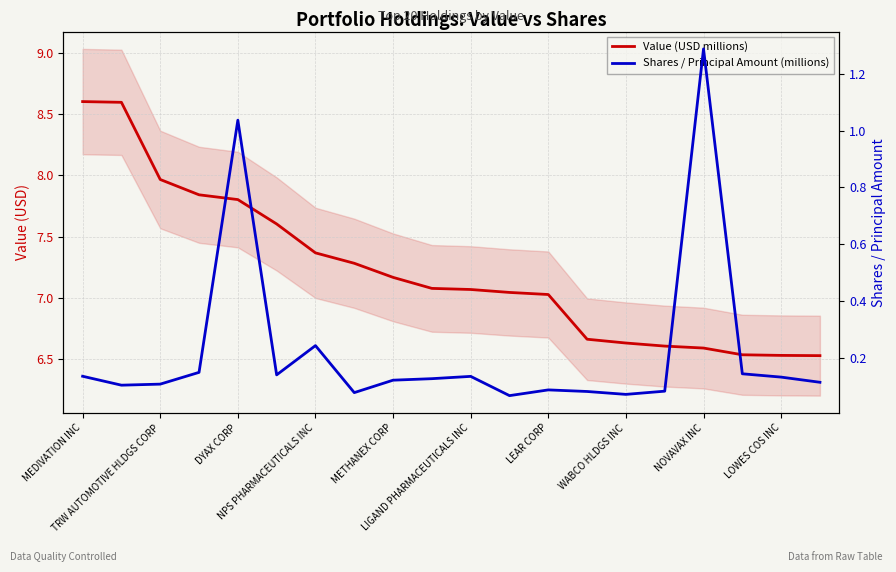

How many data points in Value (USD millions) are less than 7?

7